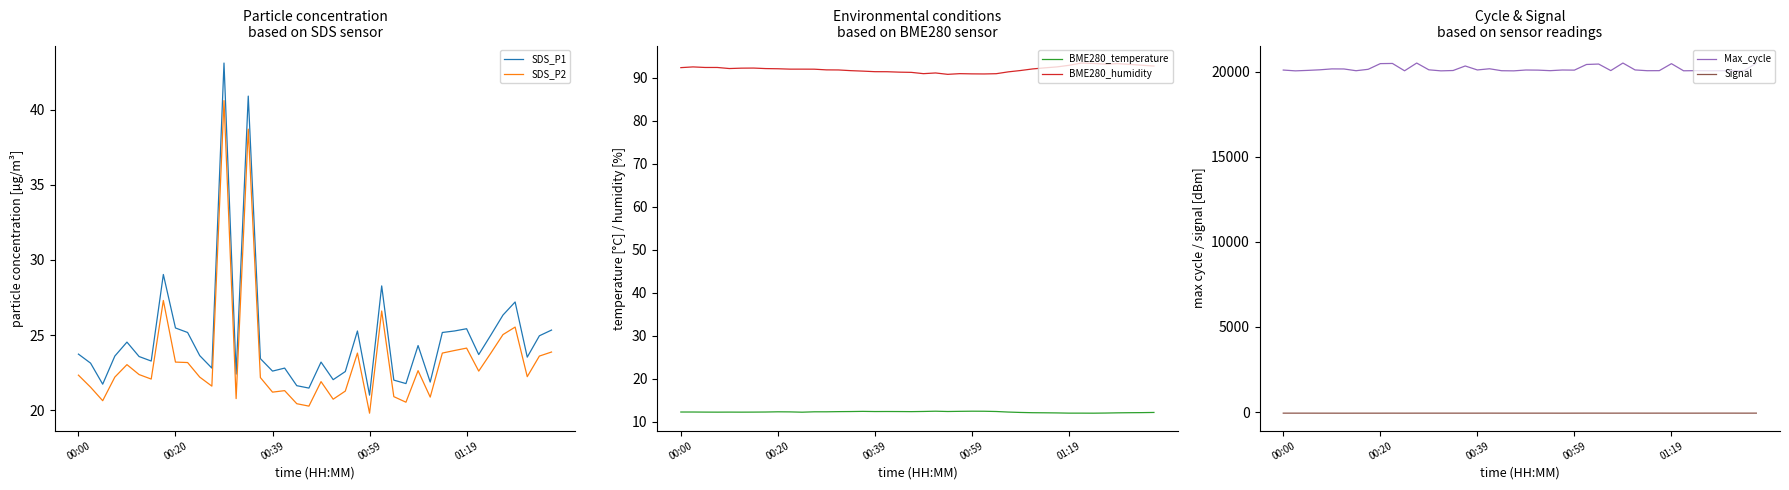

How many values in the Signal series are below -66?

8